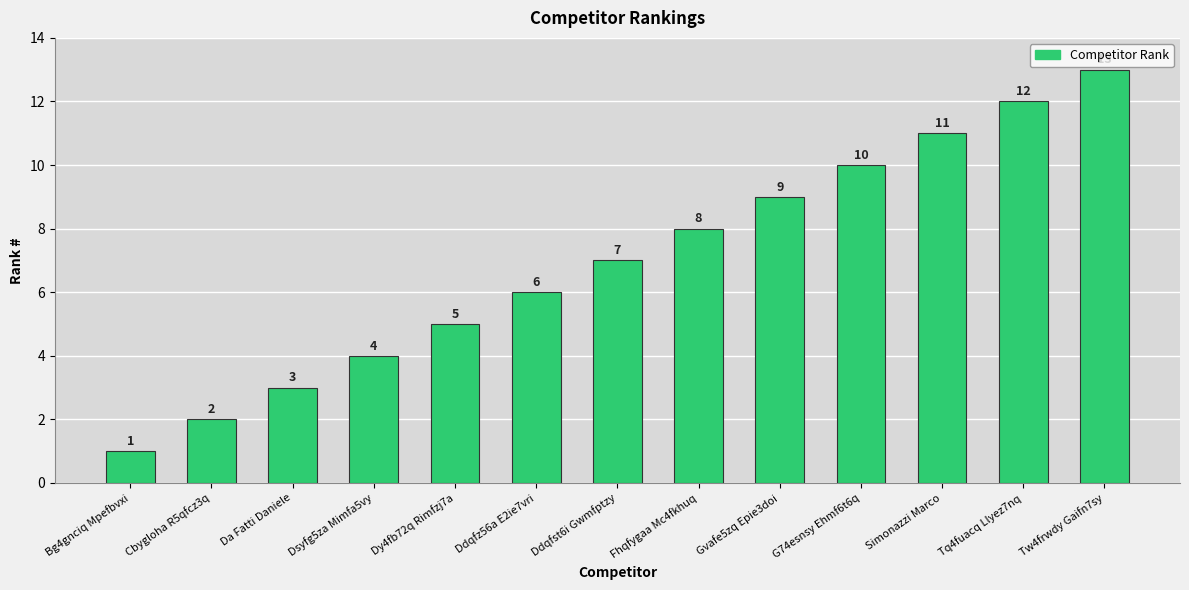

Reading right to left, extract all data points from this chart.

Tw4frwdy Gaifn7sy=13	Tq4fuacq Llyez7nq=12	Simonazzi Marco=11	G74esnsy Ehmf6t6q=10	Gvafe5zq Epie3doi=9	Fhqfygaa Mc4fkhuq=8	Ddqfst6i Gwmfptzy=7	Ddqfz56a E2ie7vri=6	Dy4fb72q Rimfzj7a=5	Dsyfg5za Mimfa5vy=4	Da Fatti Daniele=3	Cbygloha R5qfcz3q=2	Bg4gnciq Mpefbvxi=1